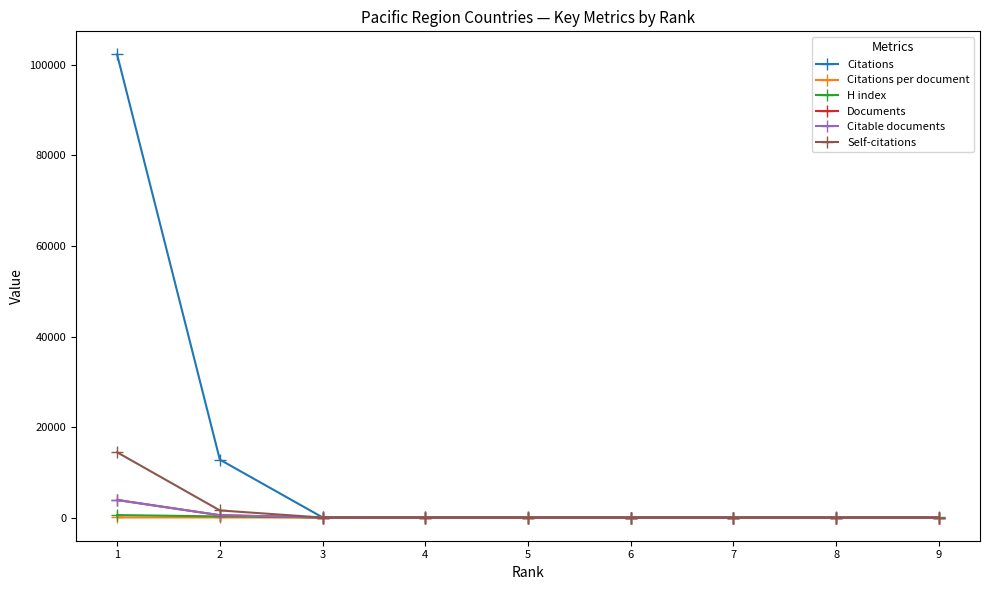

Which series has the largest range (max minus min)?

Citations